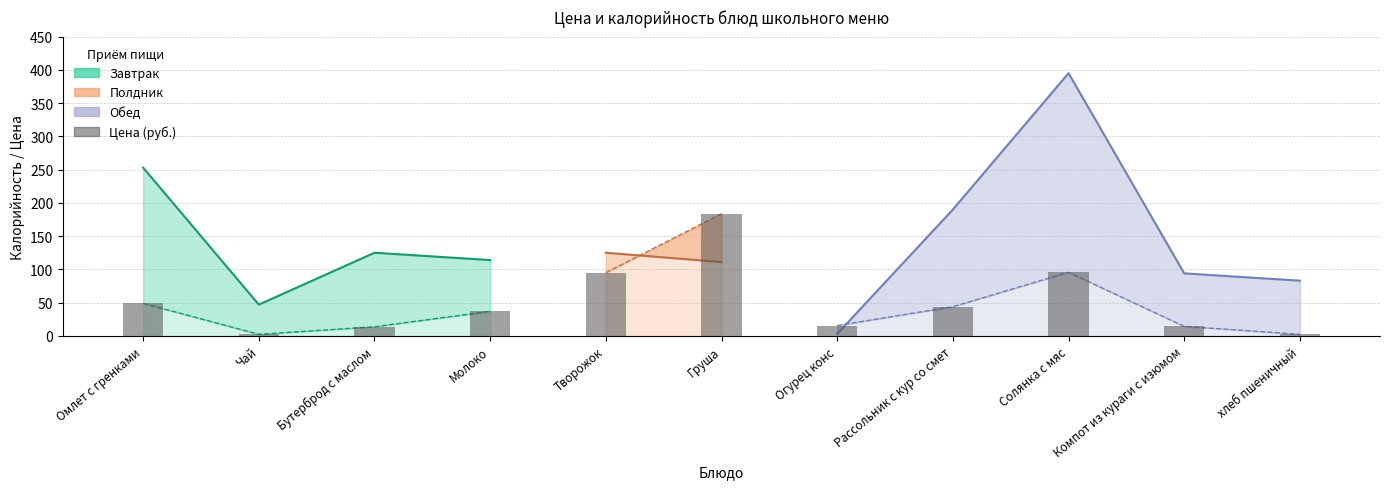

Reading right to left, list all the values displayed in this chart.

хлеб пшеничный=2.4	Компот из кураги с изюмом=14.3	Солянка с мяс=95.6	Рассольник с кур со смет=43.9	Огурец конс=15.6	Груша=183.8	Творожок=95.0	Молоко=36.9	Бутерброд с маслом=13.8	Чай=2.3	Омлет с гренками=48.9